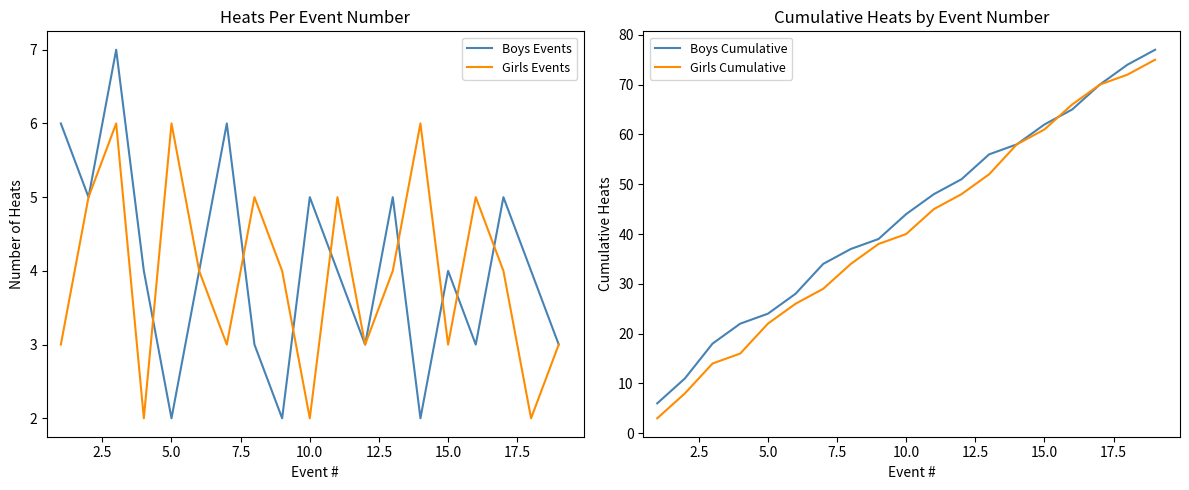

Reading left to right, what are all the values shown in this chart?

Boys Events: 6	5	7	4	2	4	6	3	2	5	4	3	5	2	4	3	5	4	3
Girls Events: 3	5	6	2	6	4	3	5	4	2	5	3	4	6	3	5	4	2	3
Boys Cumulative: 6	11	18	22	24	28	34	37	39	44	48	51	56	58	62	65	70	74	77
Girls Cumulative: 3	8	14	16	22	26	29	34	38	40	45	48	52	58	61	66	70	72	75